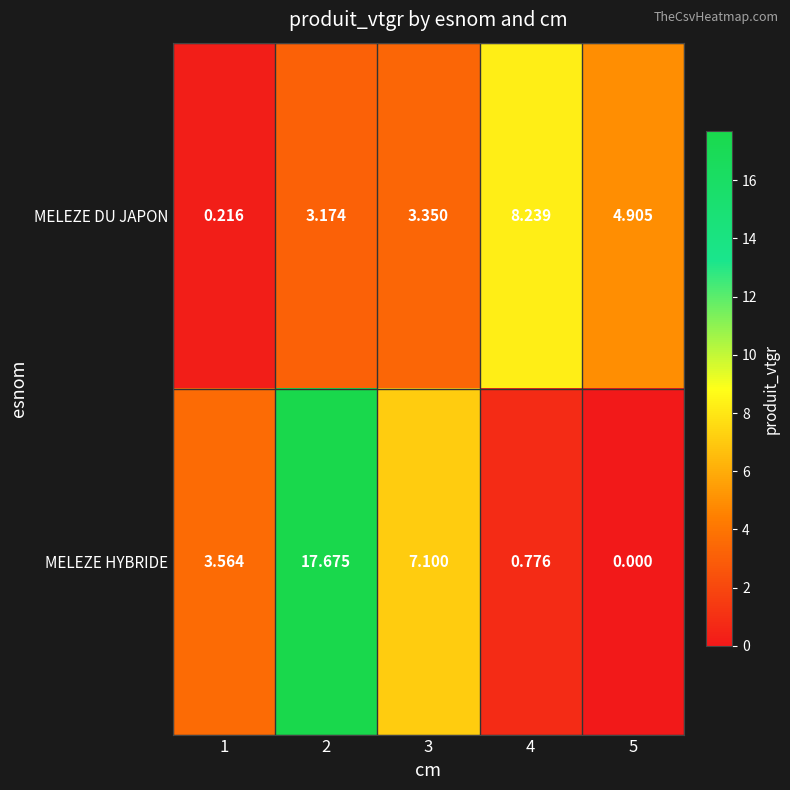

Which series has the widest spread of values?

MELEZE HYBRIDE